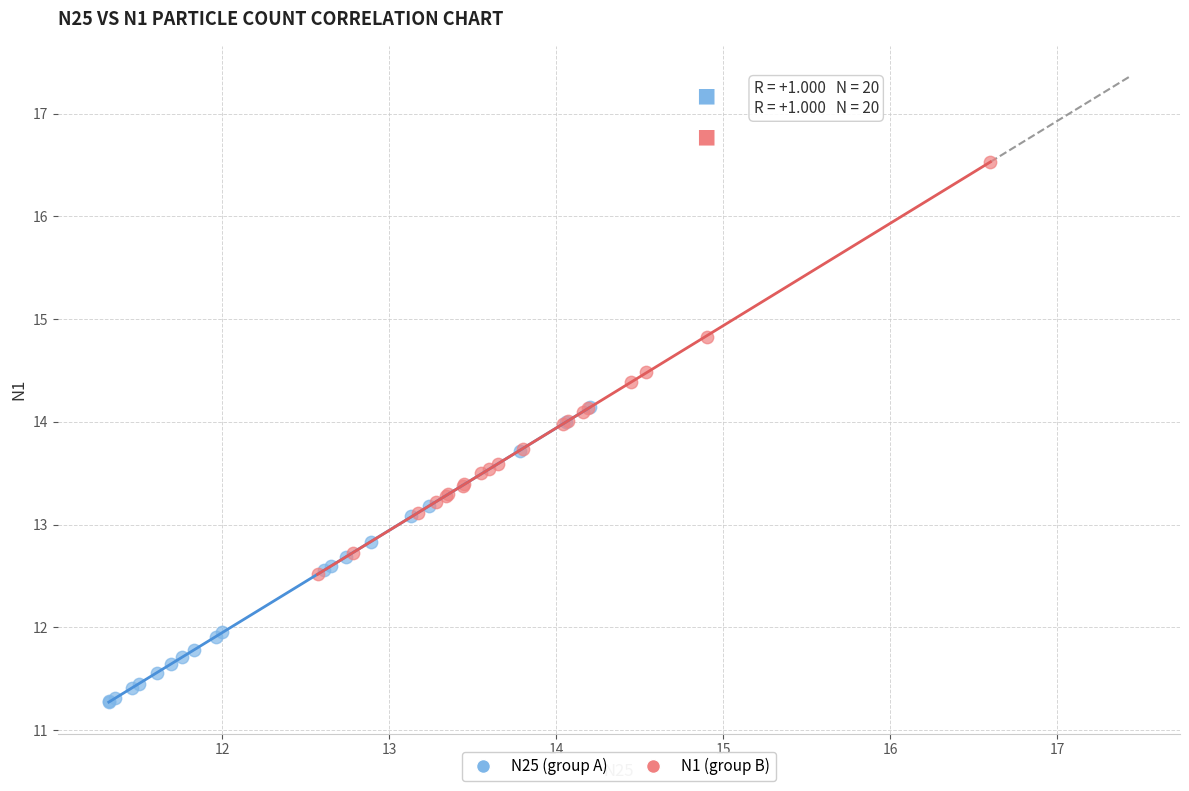

Which series reaches the maximum Y coordinate?

N1 (group B)